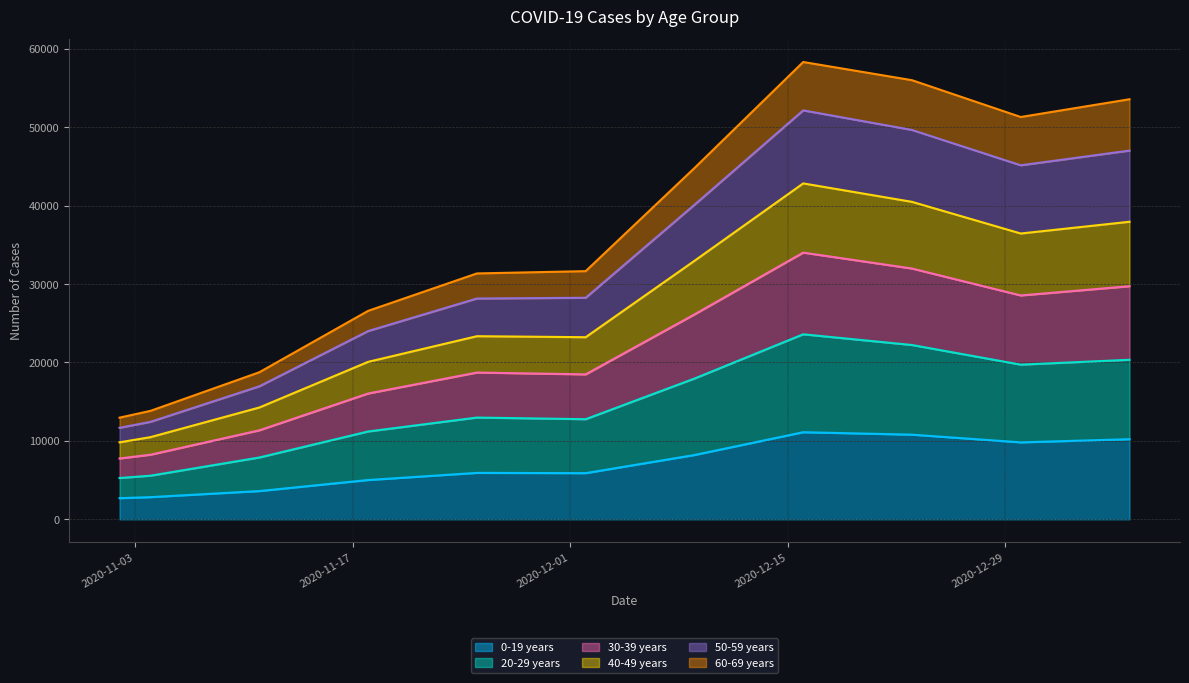

At which category does the chart reach its peak across all series?

2020-12-16